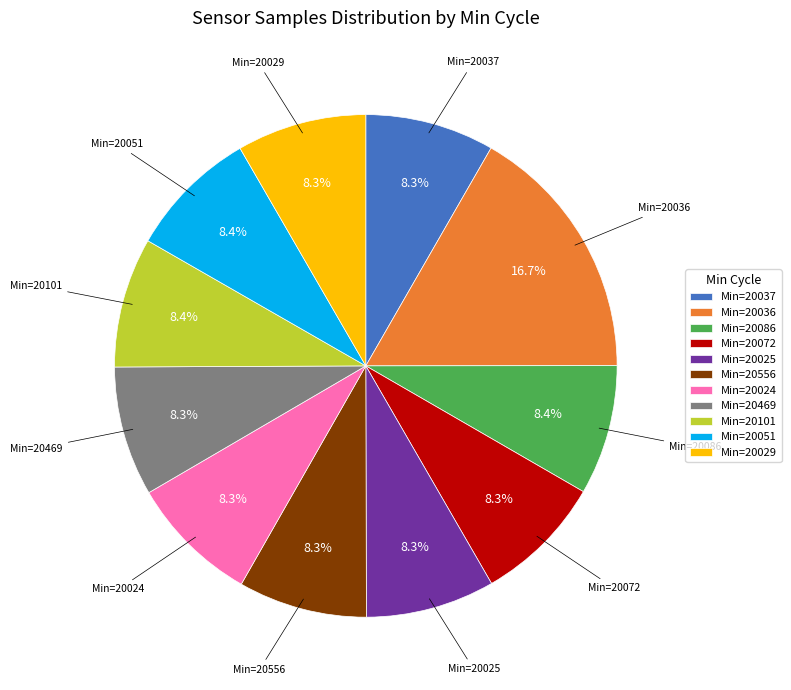

To the nearest percent, what is the average slice percentage?

9%